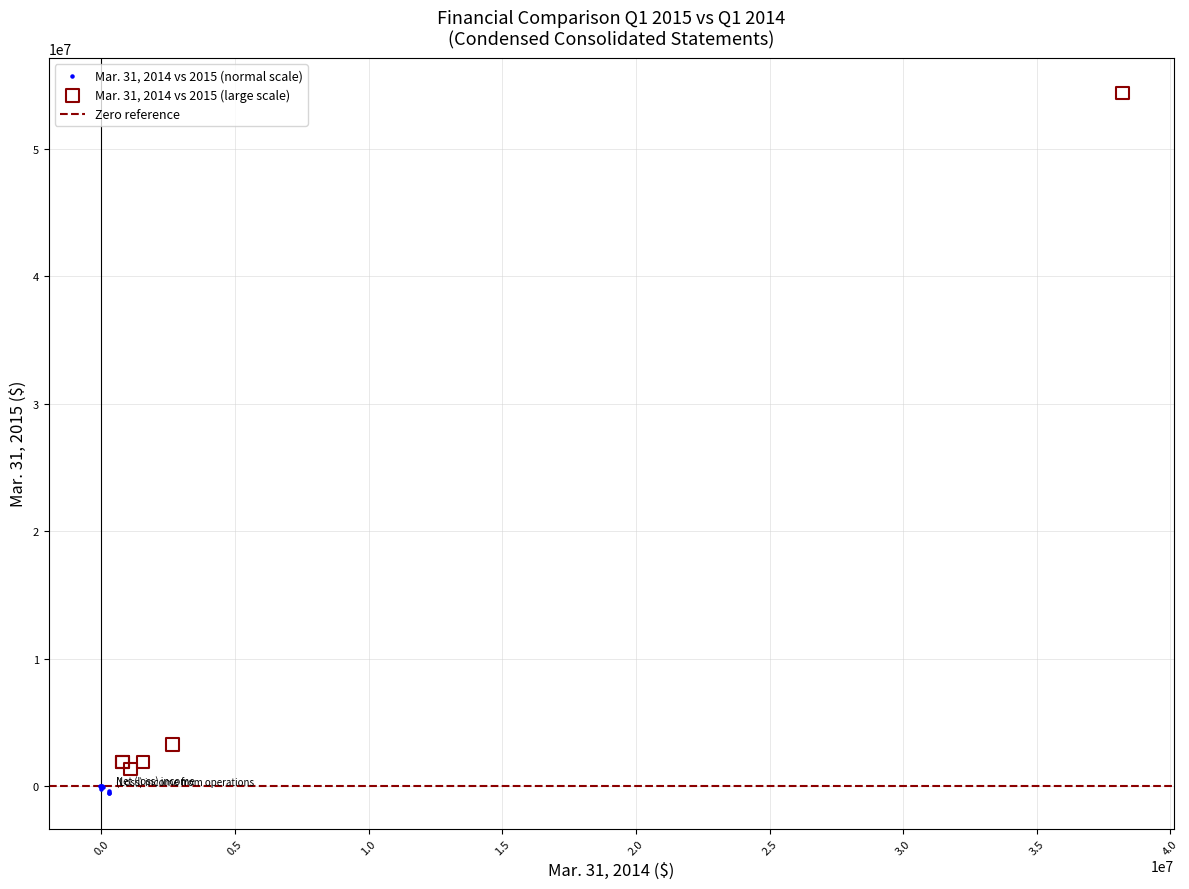

Which series has the largest Y range (max minus min)?

Mar. 31, 2014 vs 2015 (large scale)